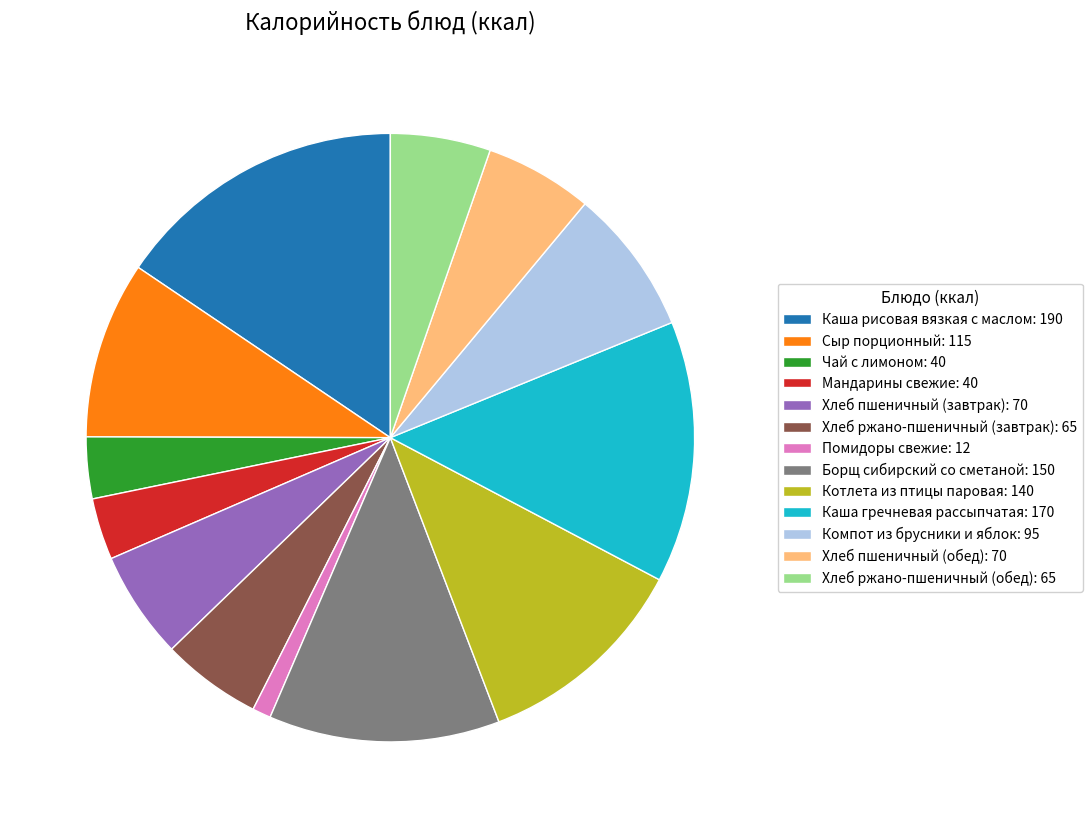

Combined, do Хлеб ржано-пшеничный (обед): 65 and Помидоры свежие: 12 account for over 50%?

No